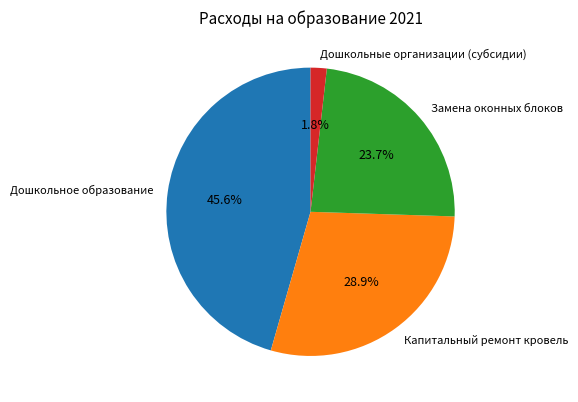

True or false: Замена оконных блоков accounts for 30% of the total.

False